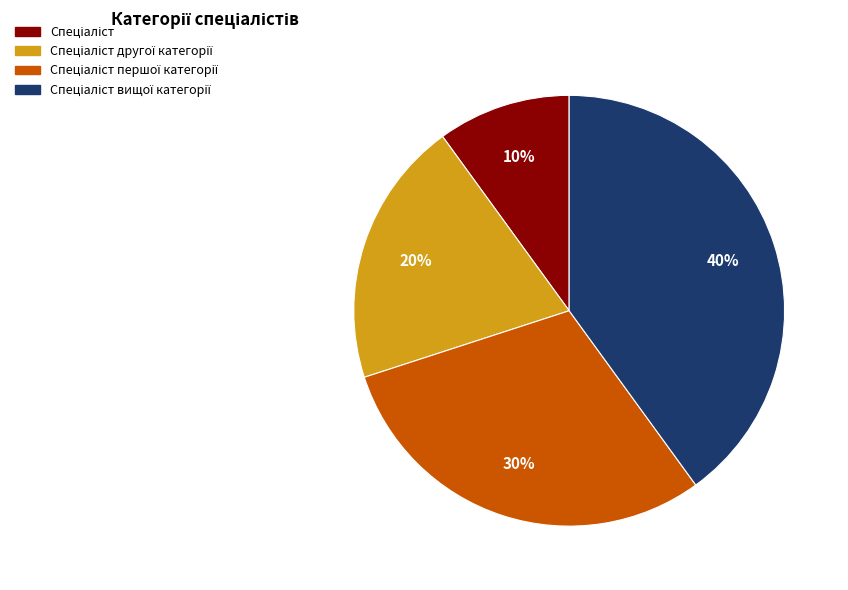

To the nearest percent, what is the difference between the largest and smallest slice percentages?

30%